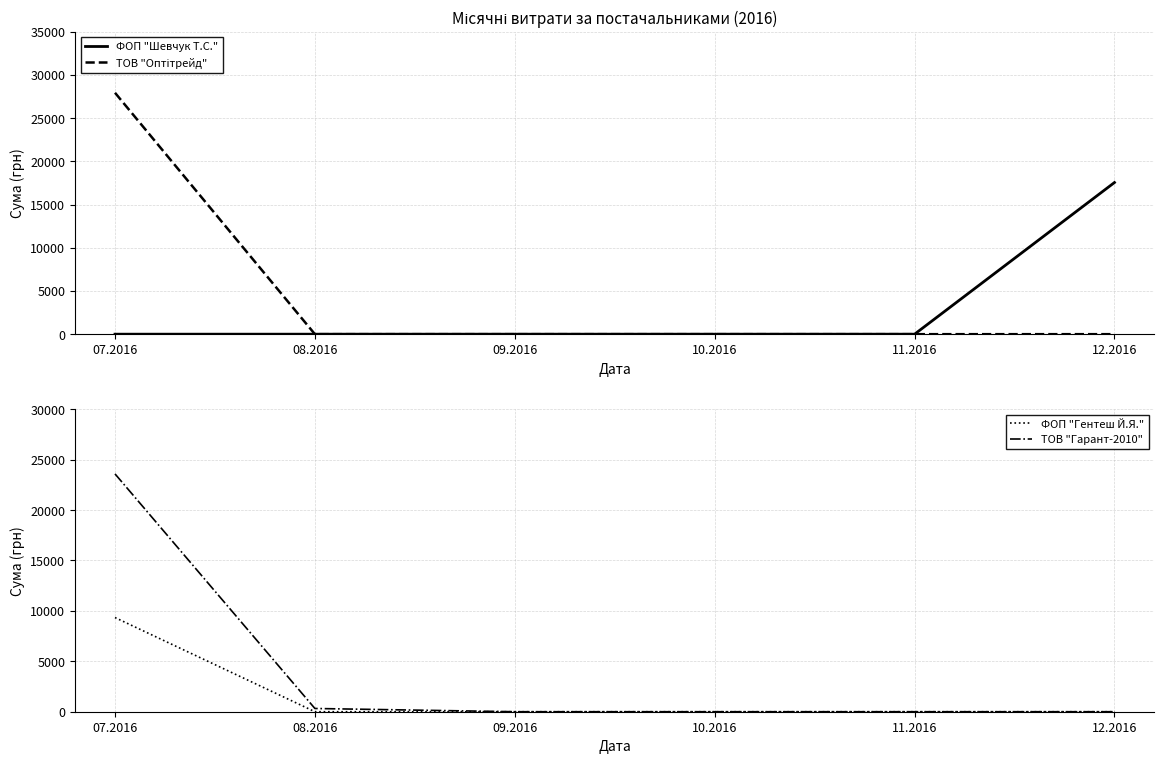

At which category is the sum across all series the highest?

07.2016